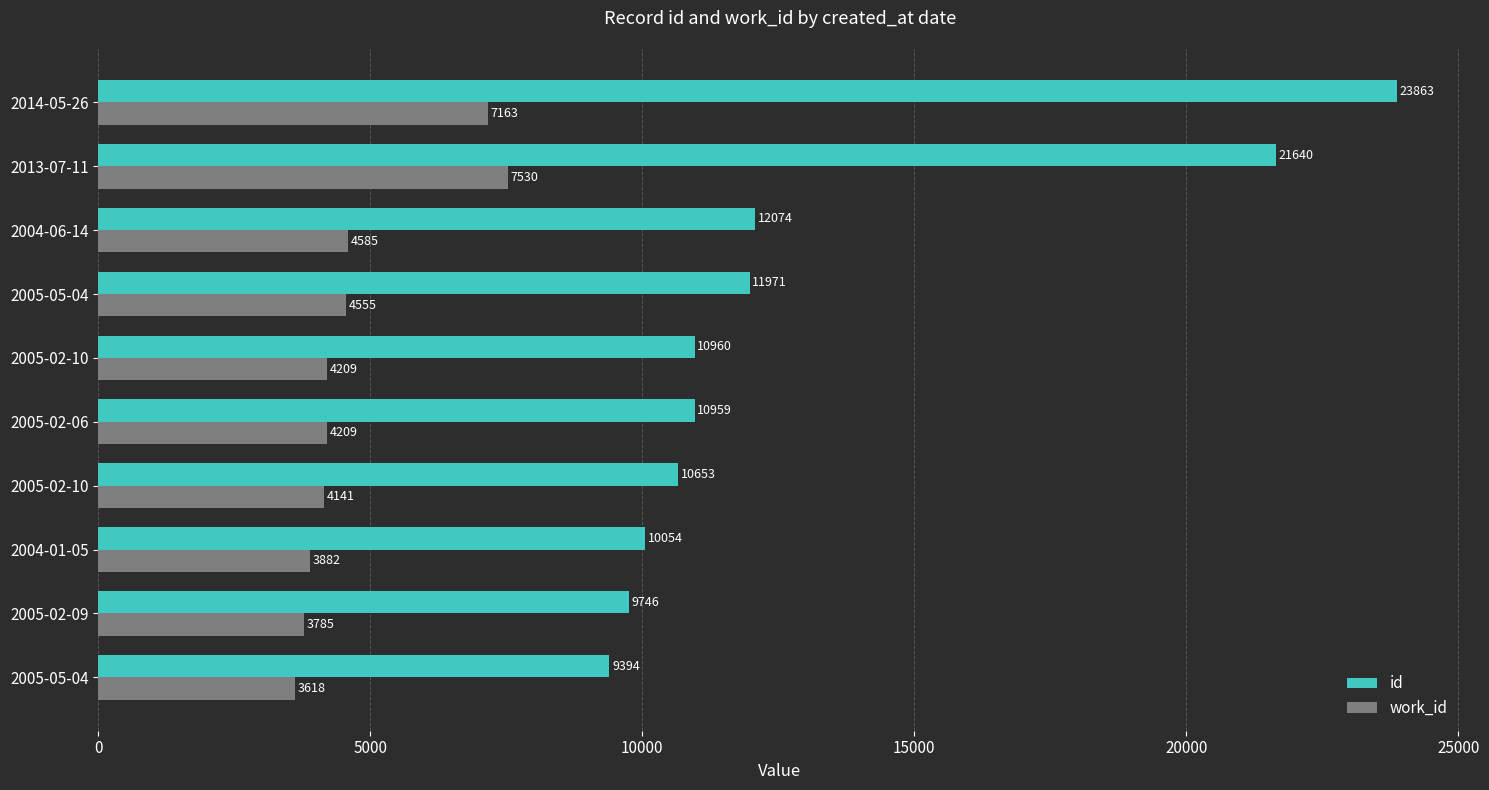

Reading right to left, transcribe all the data shown in this chart.

id: 23863	21640	12074	11971	10960	10959	10653	10054	9746	9394
work_id: 7163	7530	4585	4555	4209	4209	4141	3882	3785	3618